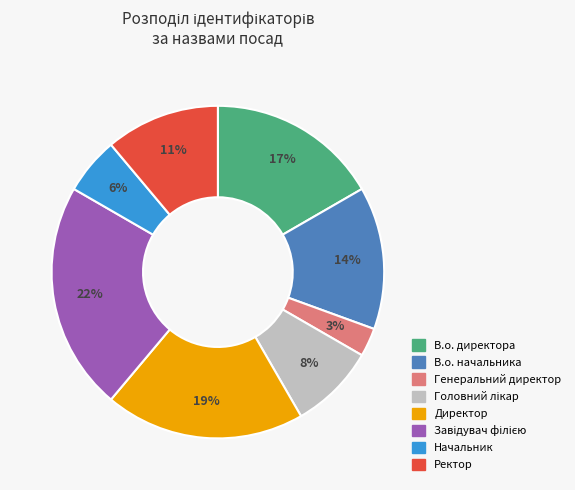

To the nearest percent, what is the difference between the Генеральний директор and В.о. начальника slice percentages?

11%